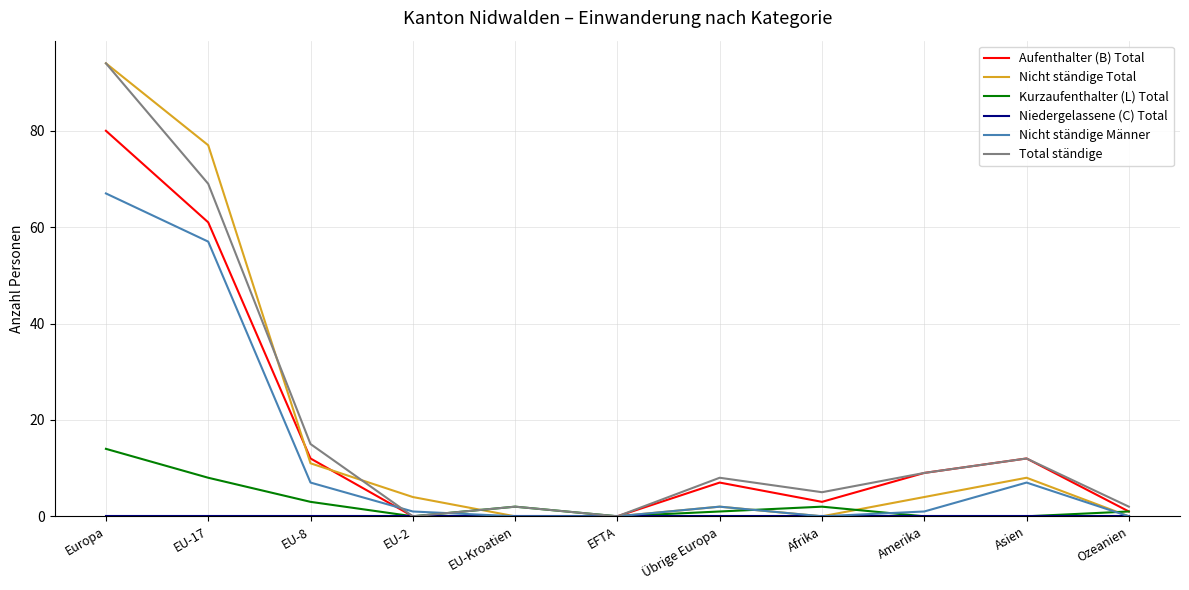

What is the difference between the second highest and second lowest values in the Kurzaufenthalter (L) Total series?

8